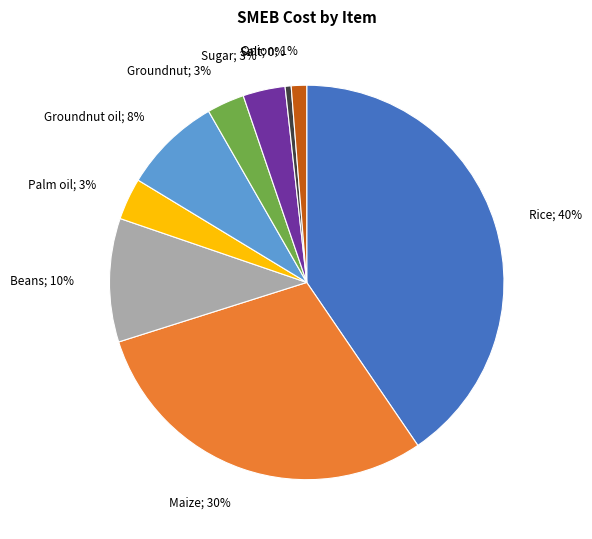

Combined, do Rice; 40% and Palm oil; 3% account for over 50%?

No